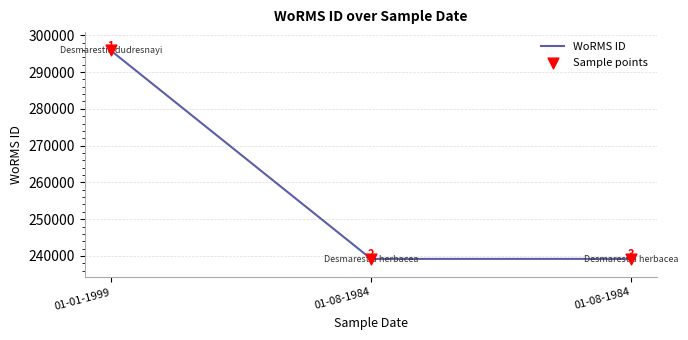

How many categories are shown in the chart?

3